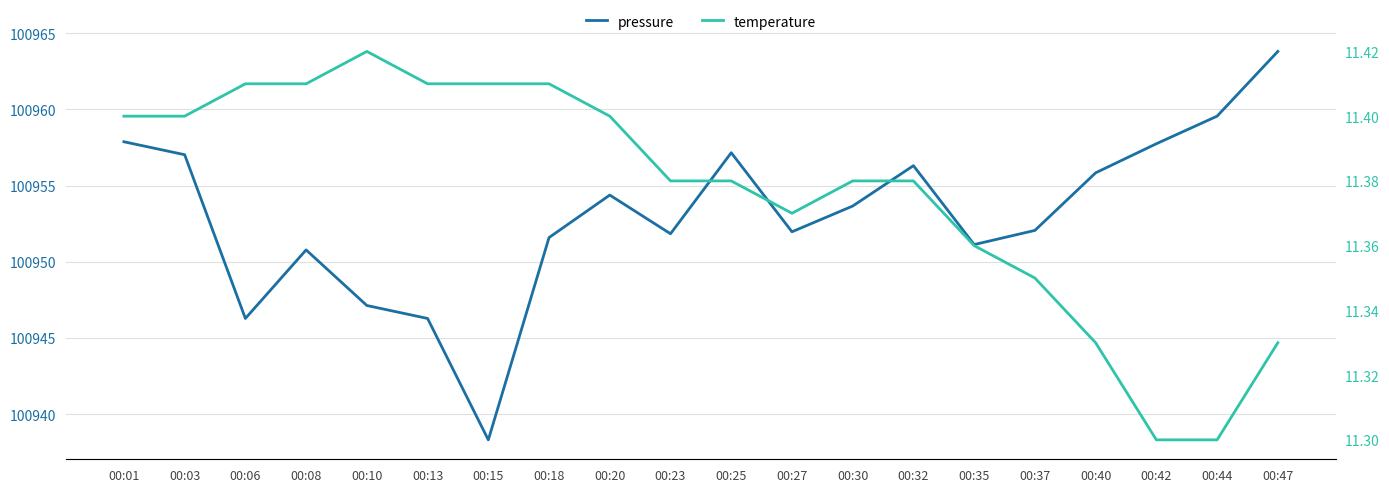

Which series has the widest spread of values?

pressure